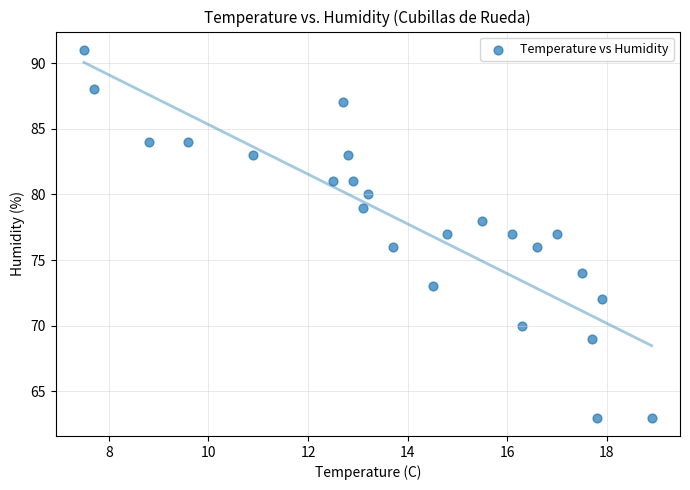

What is the range of Y values (max minus min)?

28